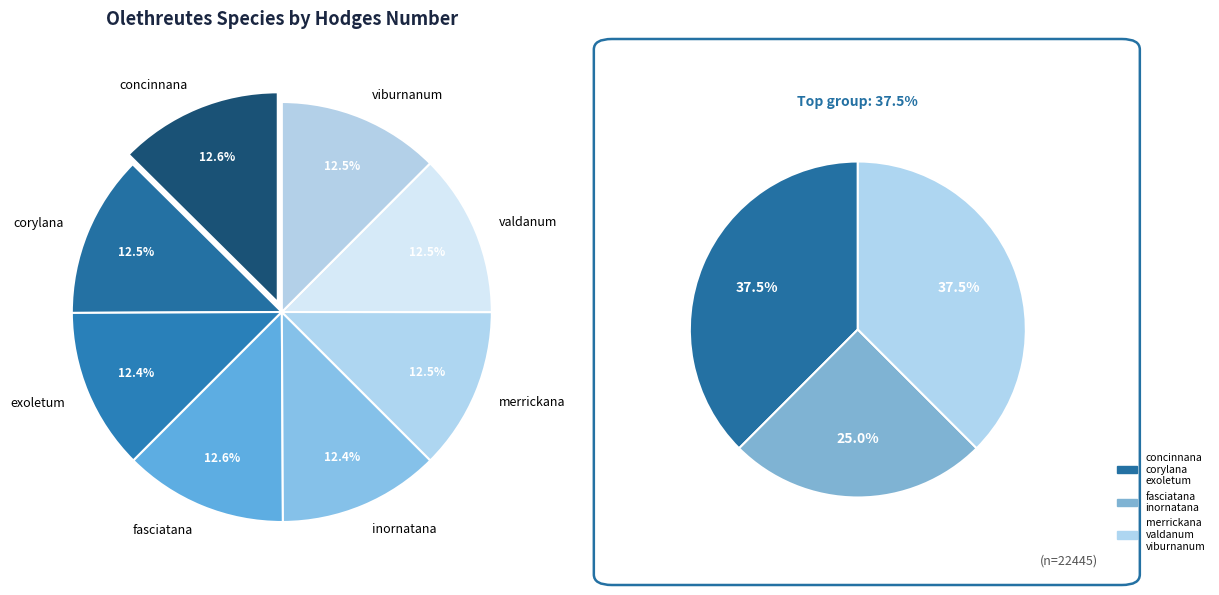

What is the smallest slice in the pie chart?

inornatana